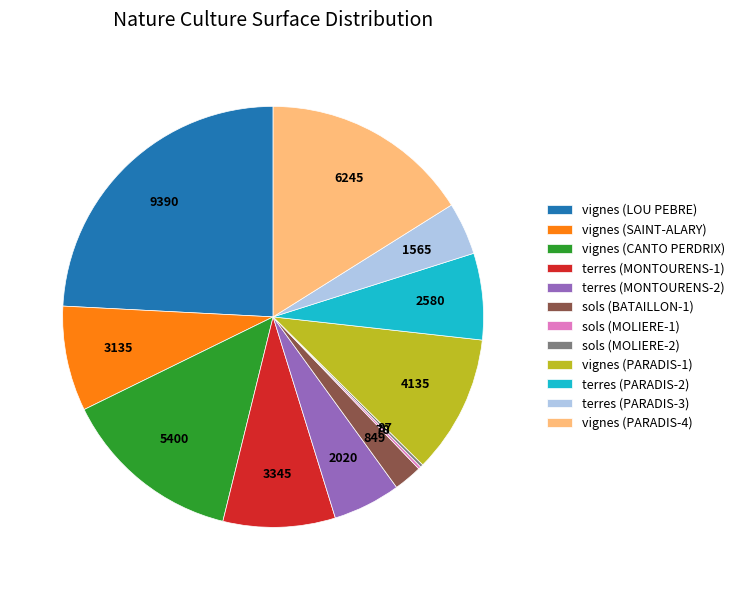

What is the largest slice in the pie chart?

vignes (LOU PEBRE)